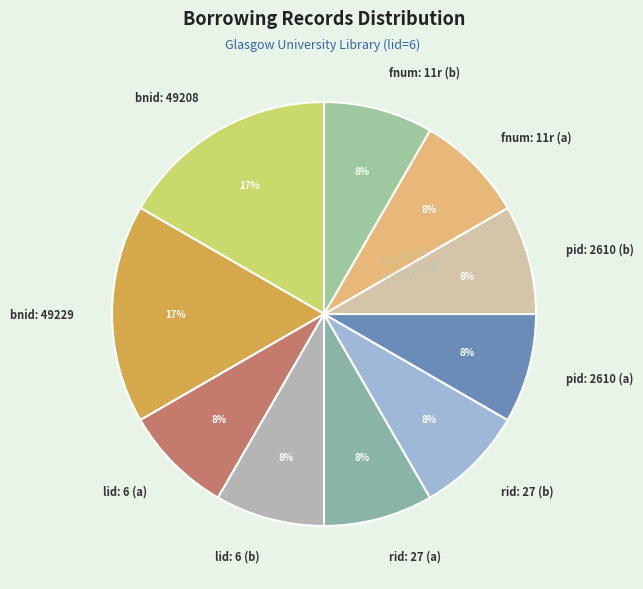

Is it true that pid: 2610 (b) is 8% of the pie?

True